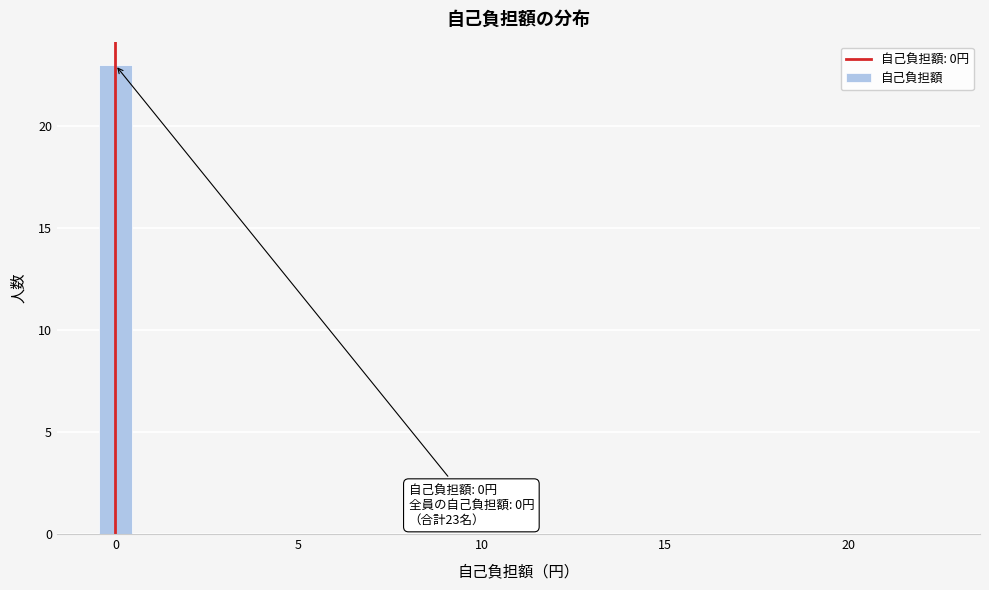

Around what value on the x-axis is the tallest bar? Give the approximate position of its centre, as read against the axis.

0.0